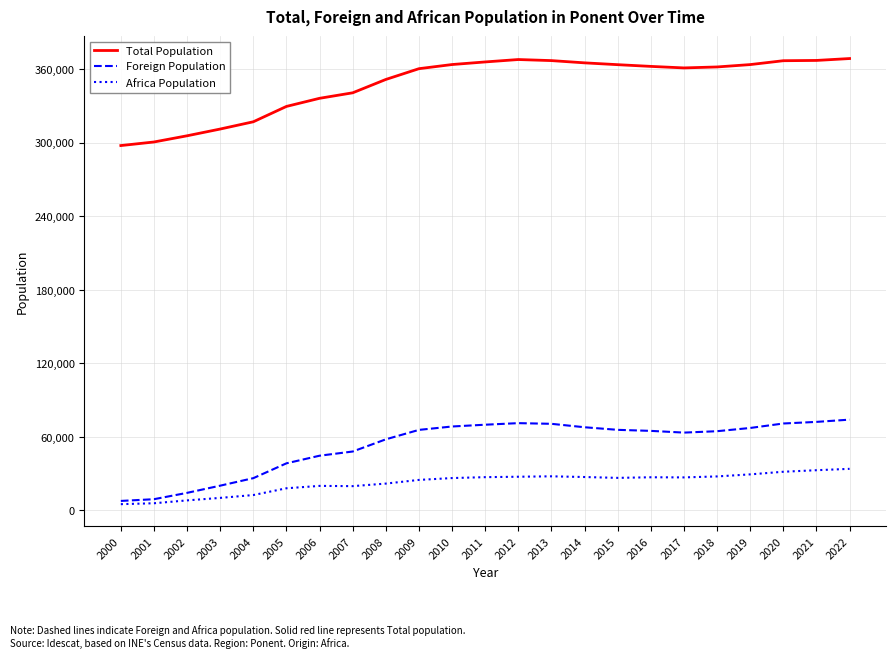

Is the value of Africa Population at 2006 greater than the value of Total Population at 2001?

No